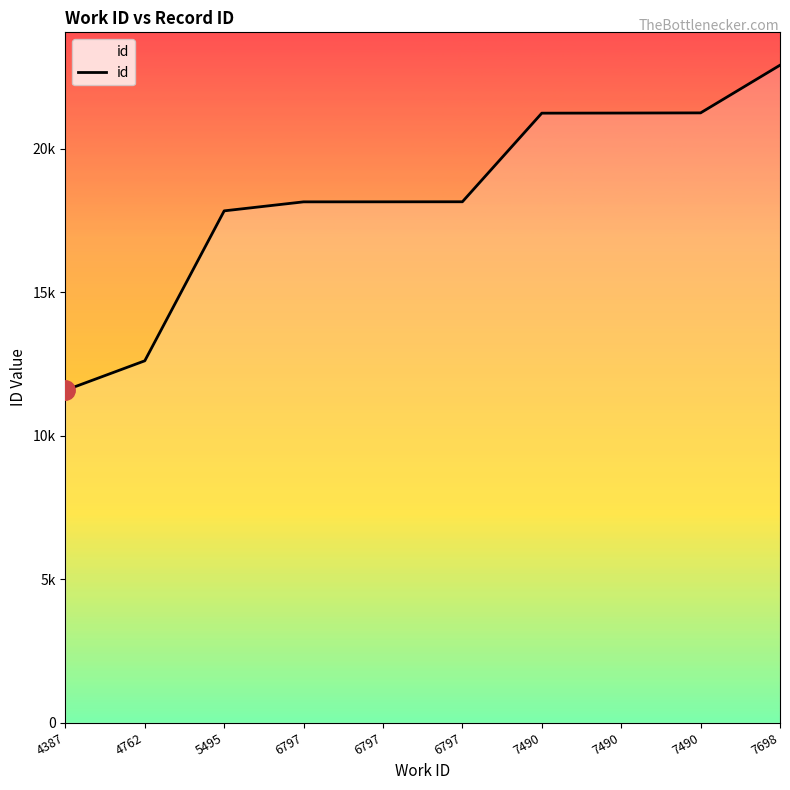

Is this an area chart (filled region under the line)?

Yes